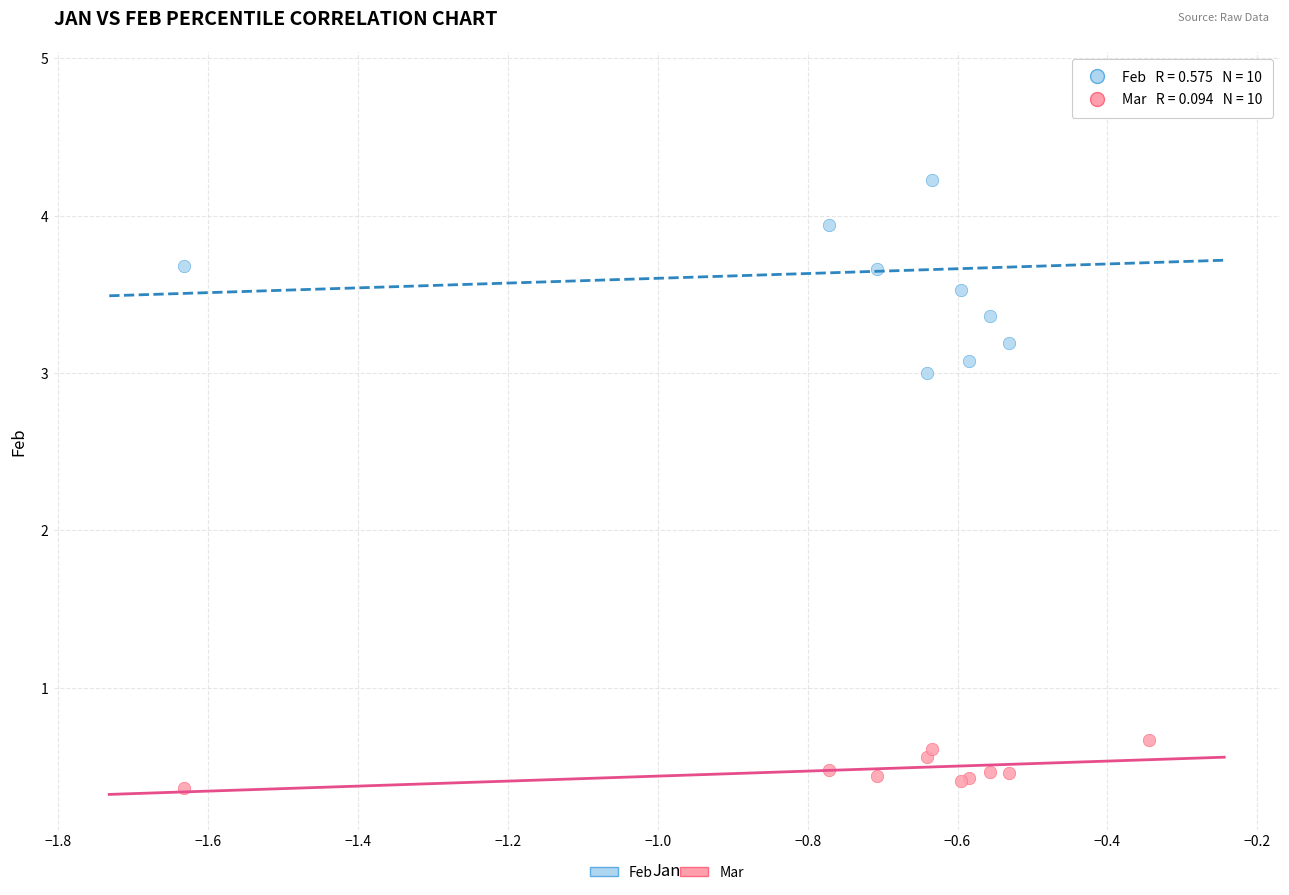

Which series reaches the minimum Y coordinate?

Feb